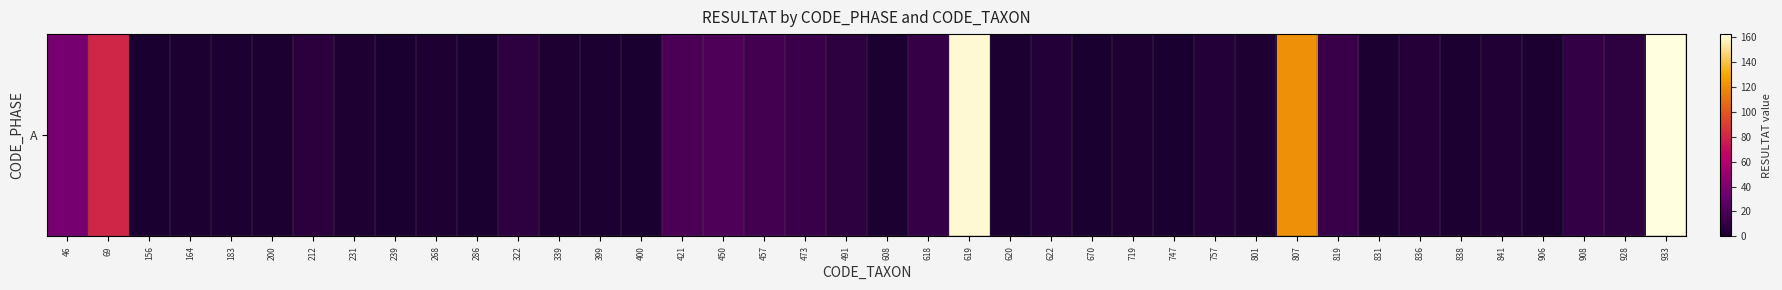

How many data points does each series have?

40